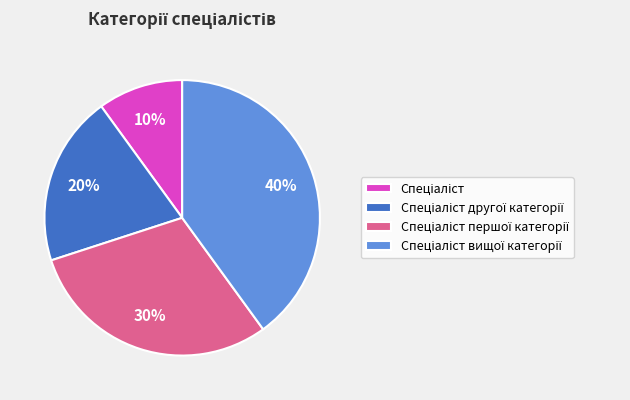

Does any single category account for the majority?

No